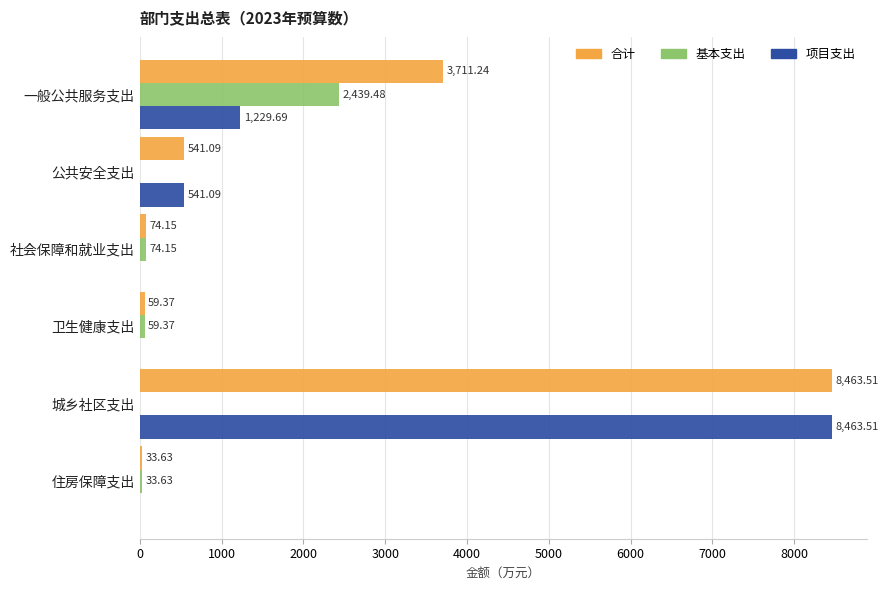

At which label is 基本支出 closest to 1219?

社会保障和就业支出